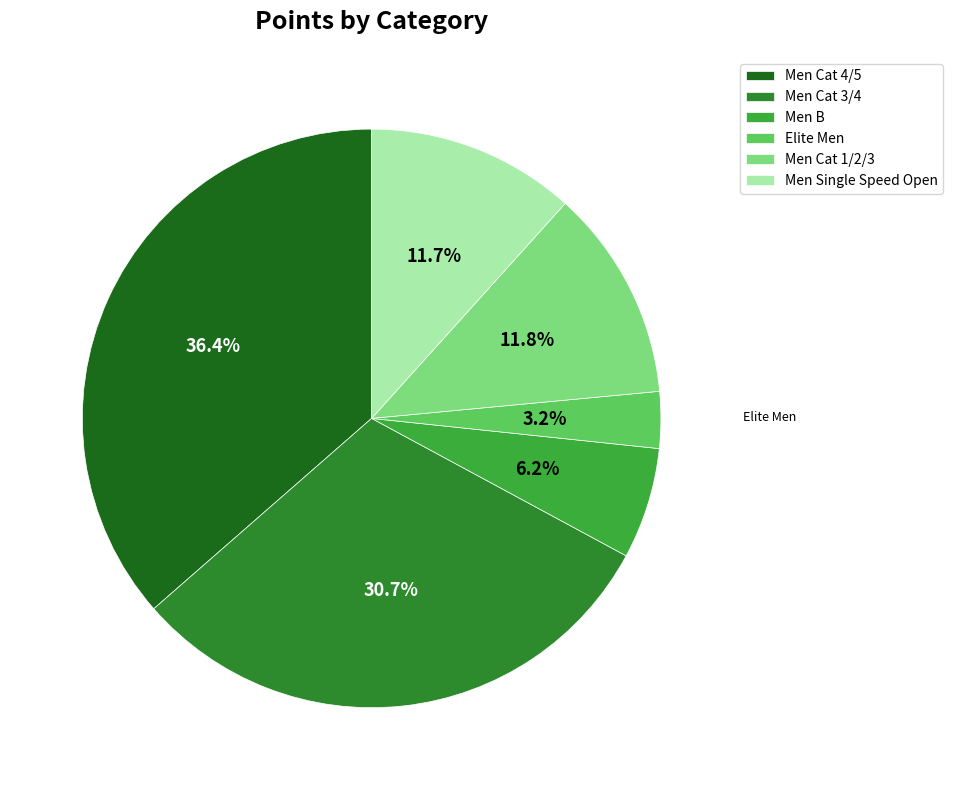

Count the number of slices in the pie.

6